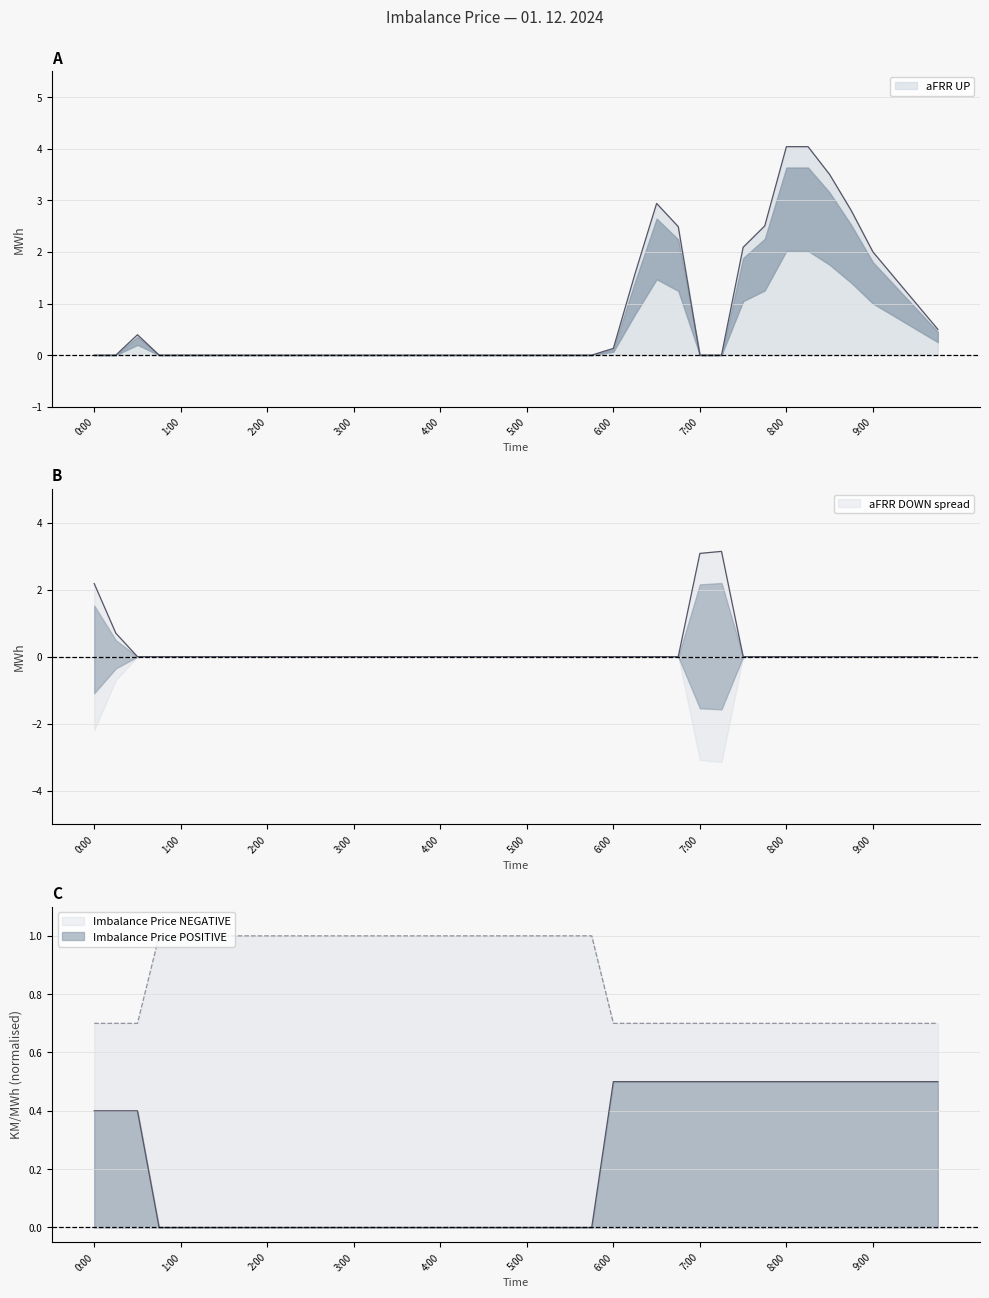

How many times do Imbalance Price NEGATIVE and aFRR UP cross each other?

4